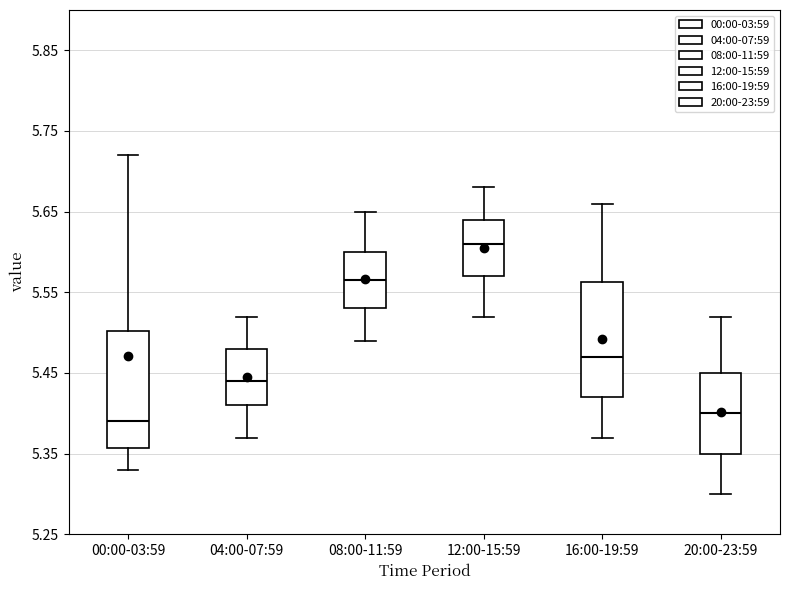

Where does the lower whisker of the box for 00:00-03:59 end on the y-axis? The values are not printed on the chart, so give them approximately, as read against the axis.

5.33